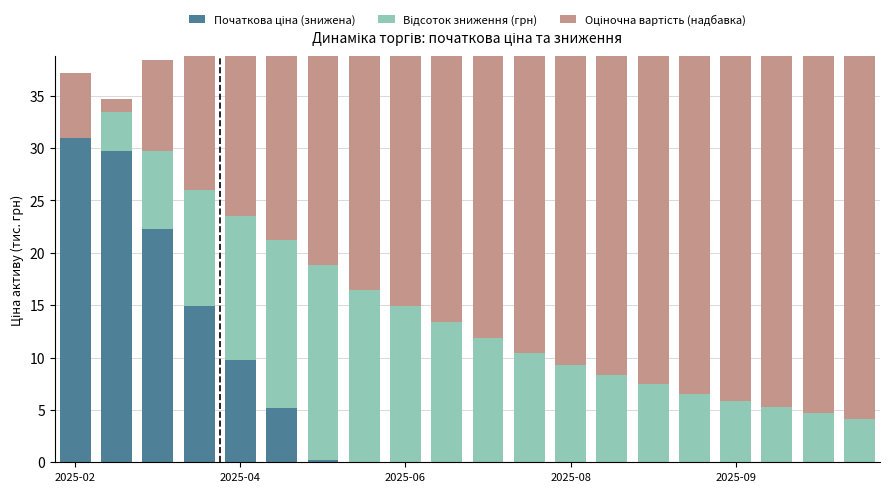

Which series has the largest total across all categories?

Оціночна вартість (надбавка)